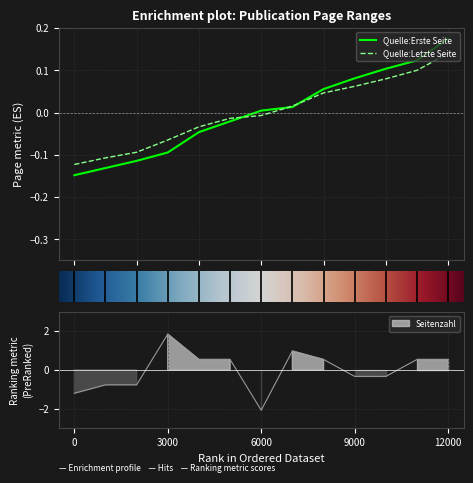

True or false: Quelle:Letzte Seite has more than 0 interior local peaks.

False